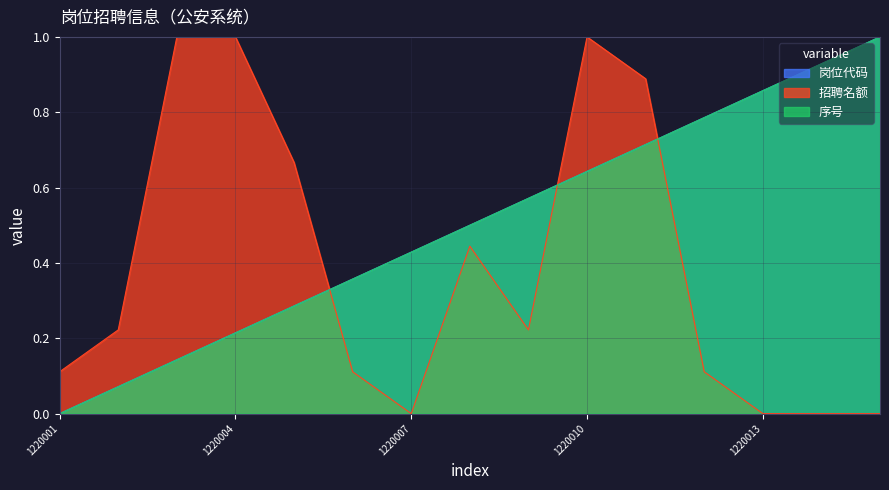

What is the value of the 序号 point at the 10th from the left?

0.6